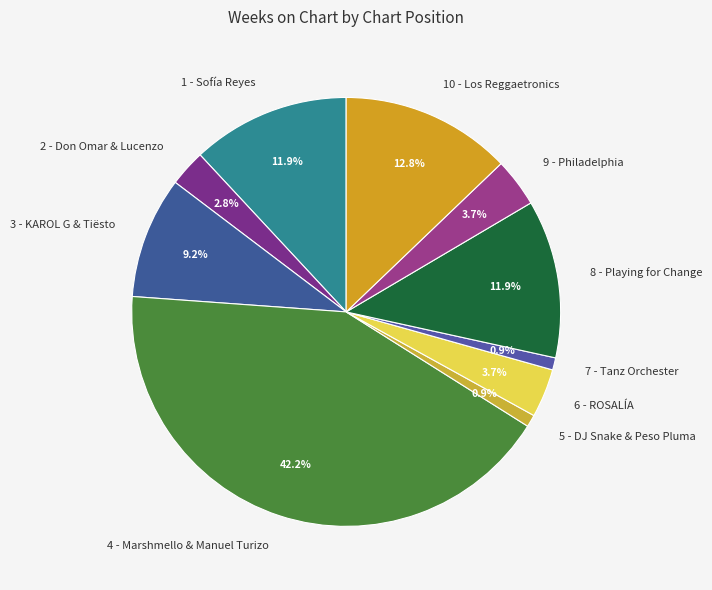

To the nearest percent, what is the difference between the 1 - Sofía Reyes and 5 - DJ Snake & Peso Pluma slice percentages?

11%